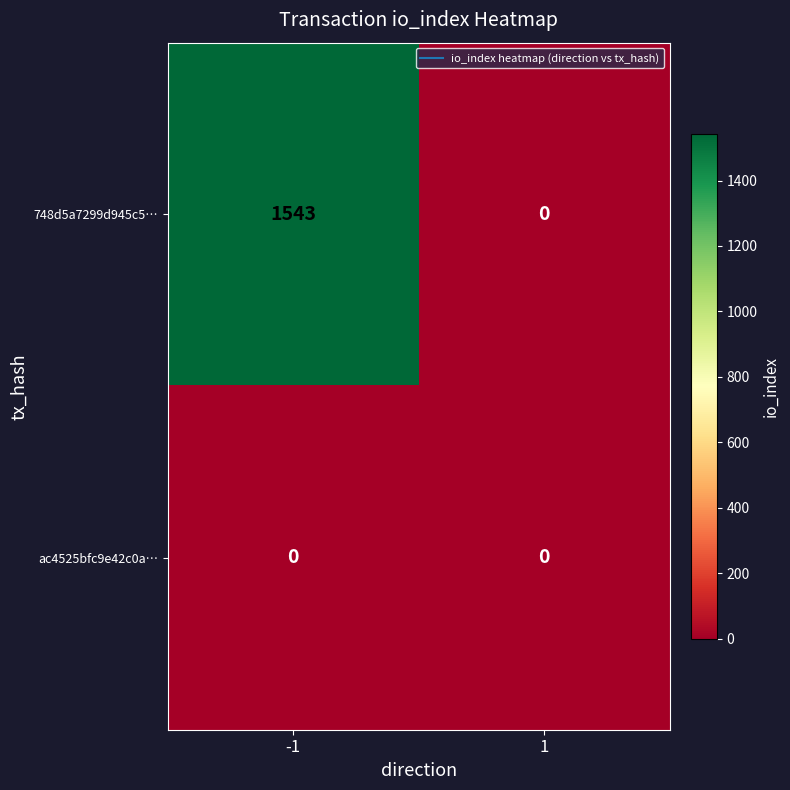

Reading left to right, what are all the values shown in this chart?

748d5a7299d945c5…: 1543	0
ac4525bfc9e42c0a…: 0	0